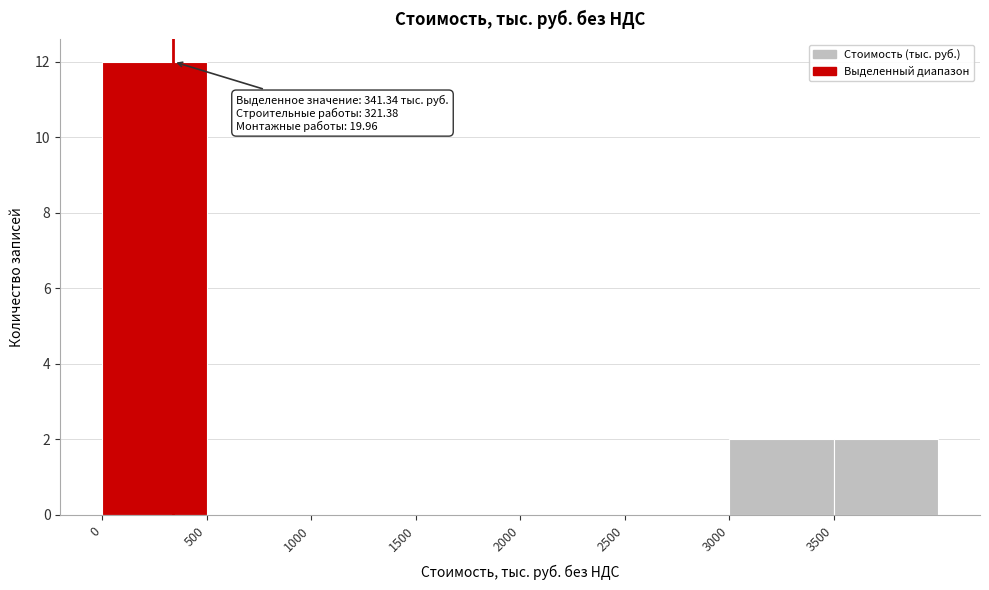

Over which range of the x-axis is the bar tallest?

0 to 500